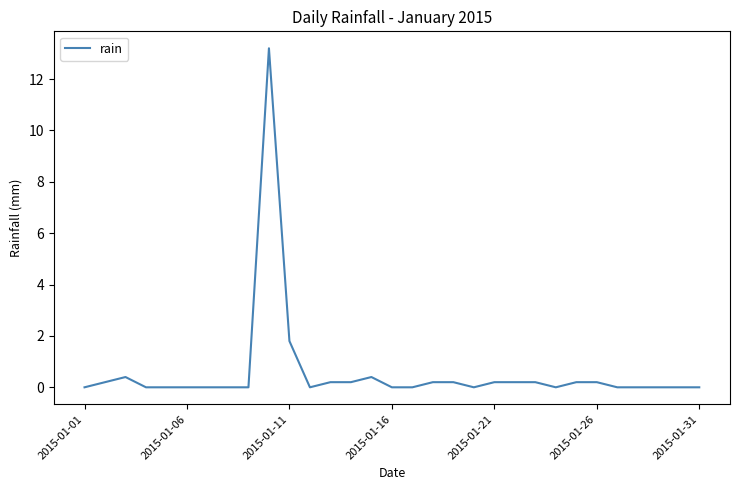

What is the greatest value displayed?

13.2